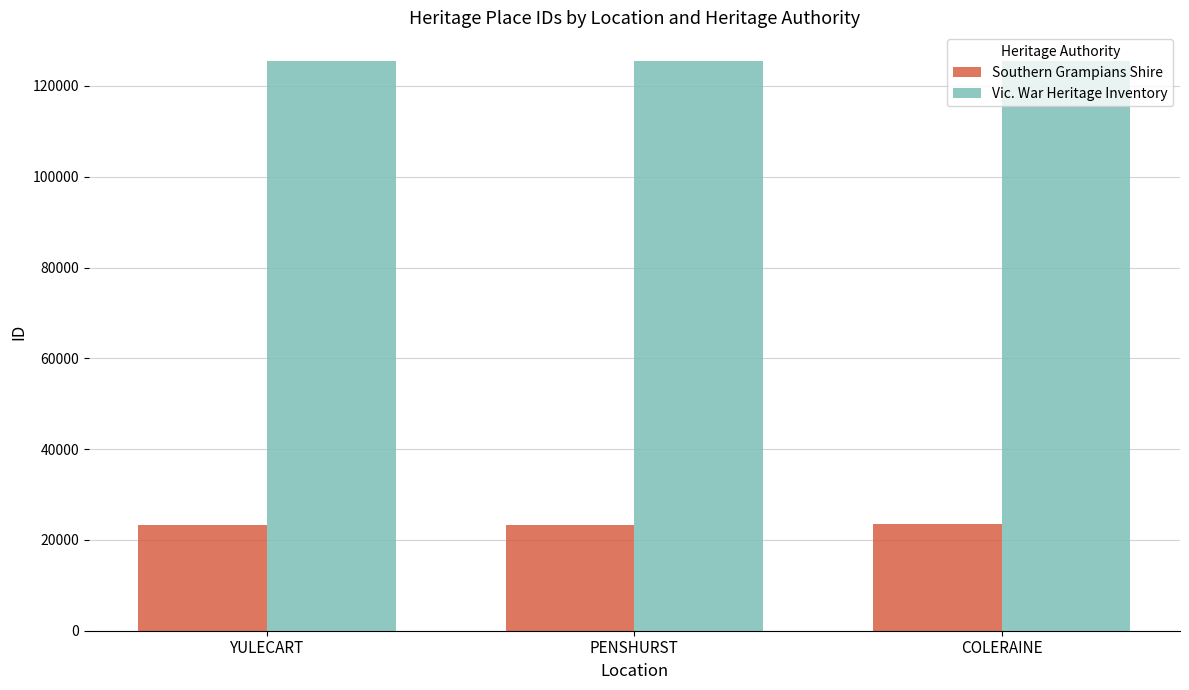

How many data points in Vic. War Heritage Inventory are less than 125529?

1